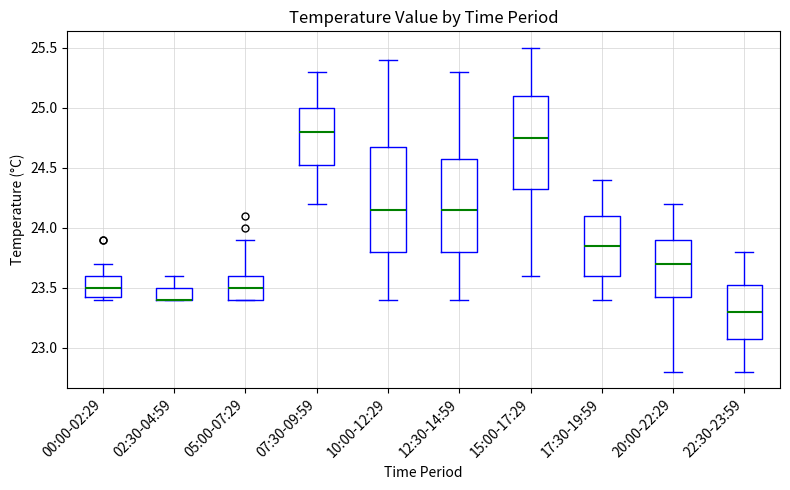

Which box is the tallest, from its lower edge to its upper edge?

10:00-12:29